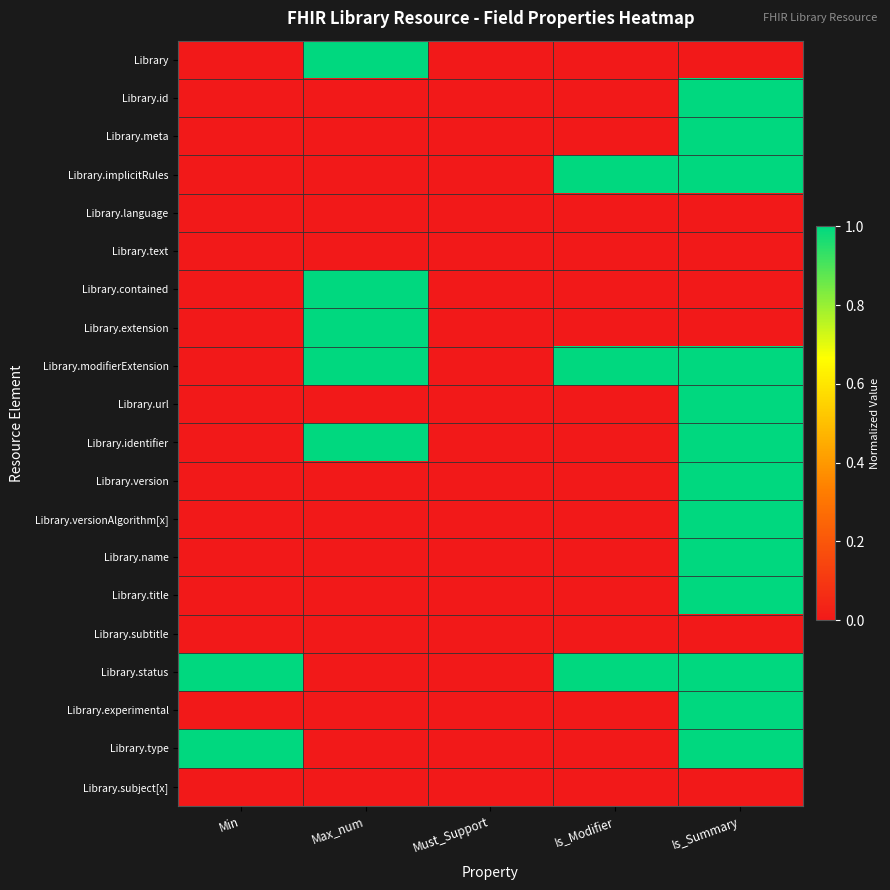

Count the number of data series in this chart.

20